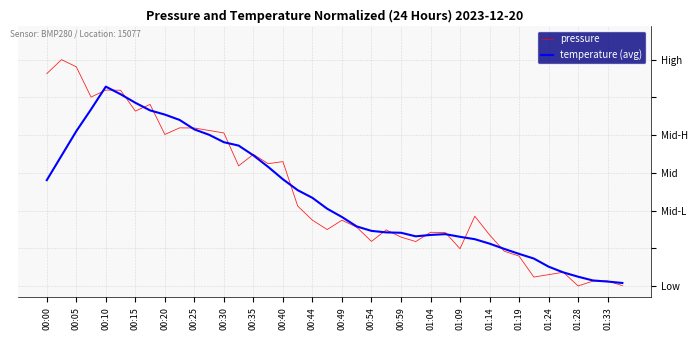

What is the maximum value shown in the chart?

1.0